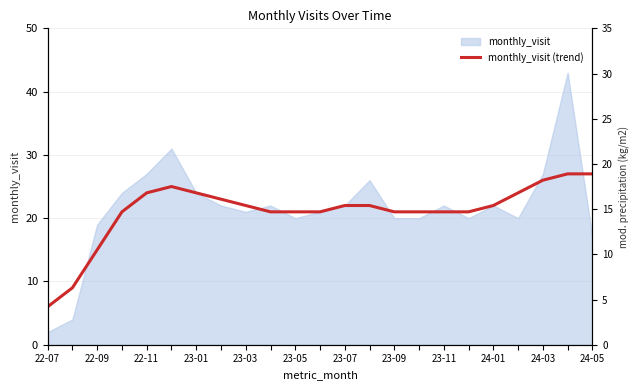

How many data points are above 22?

8